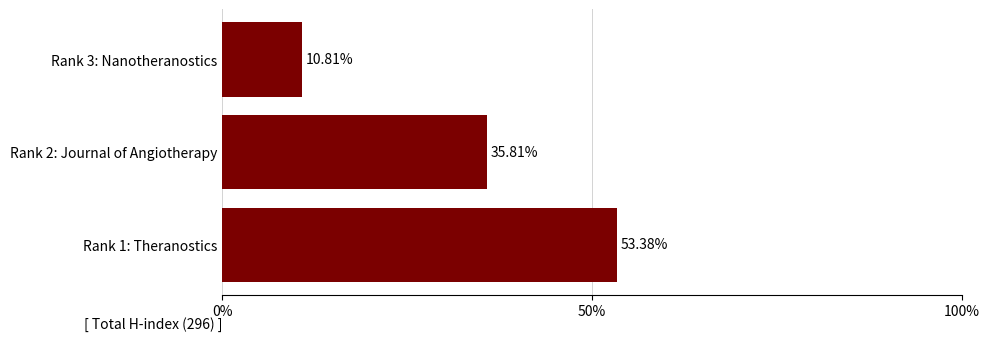

Are the bars horizontal?

Yes